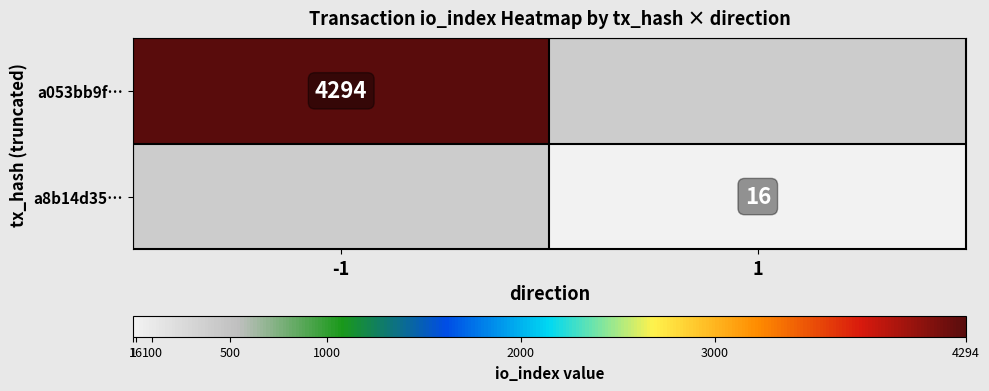

The value of a053bb9f… at -1 is 4294. True or false?

True